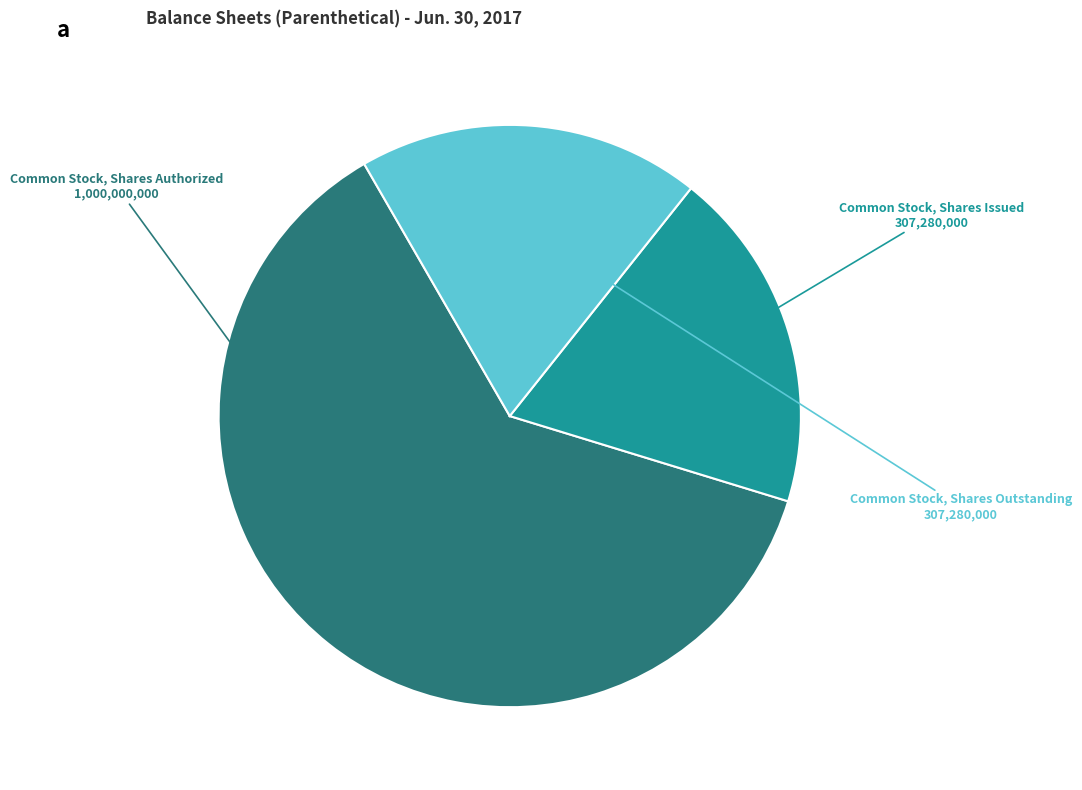

Does any single category account for the majority?

Yes